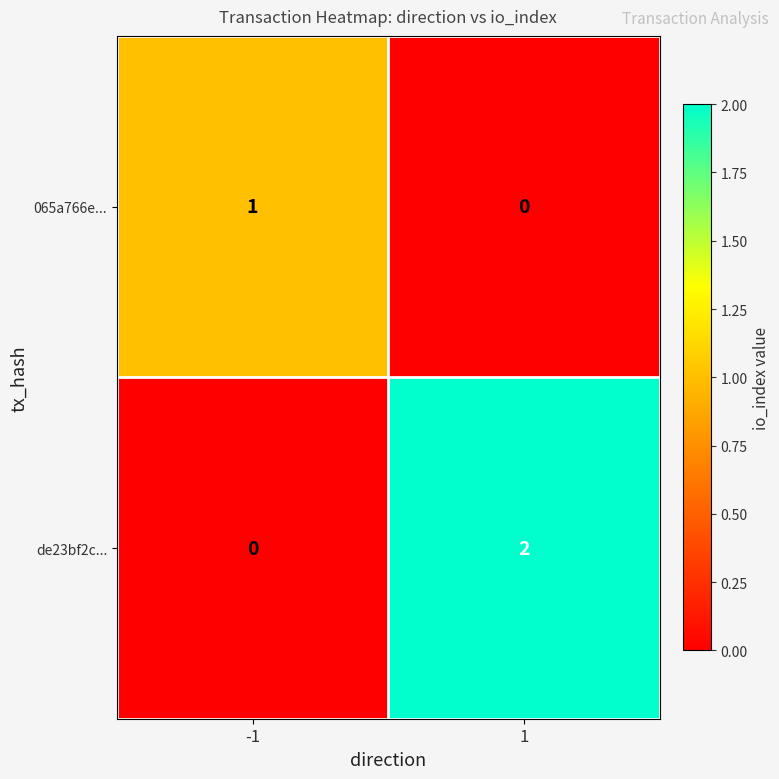

The de23bf2c... series shows 1 at 1. True or false?

False